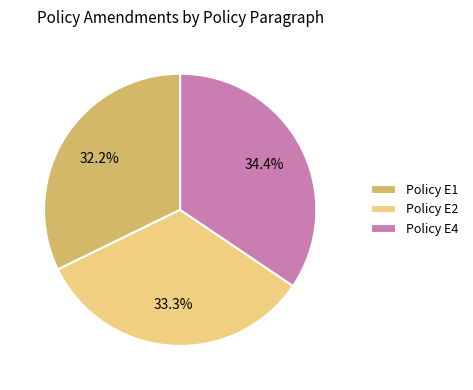

What is the ratio of the value at Policy E1 to the value at Policy E4?

0.9